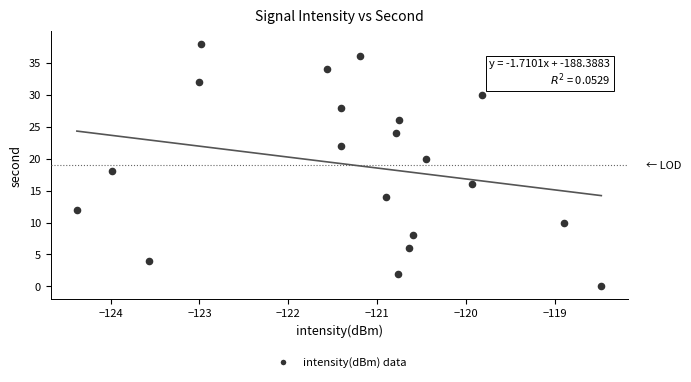

What is the range of Y values (max minus min)?

38